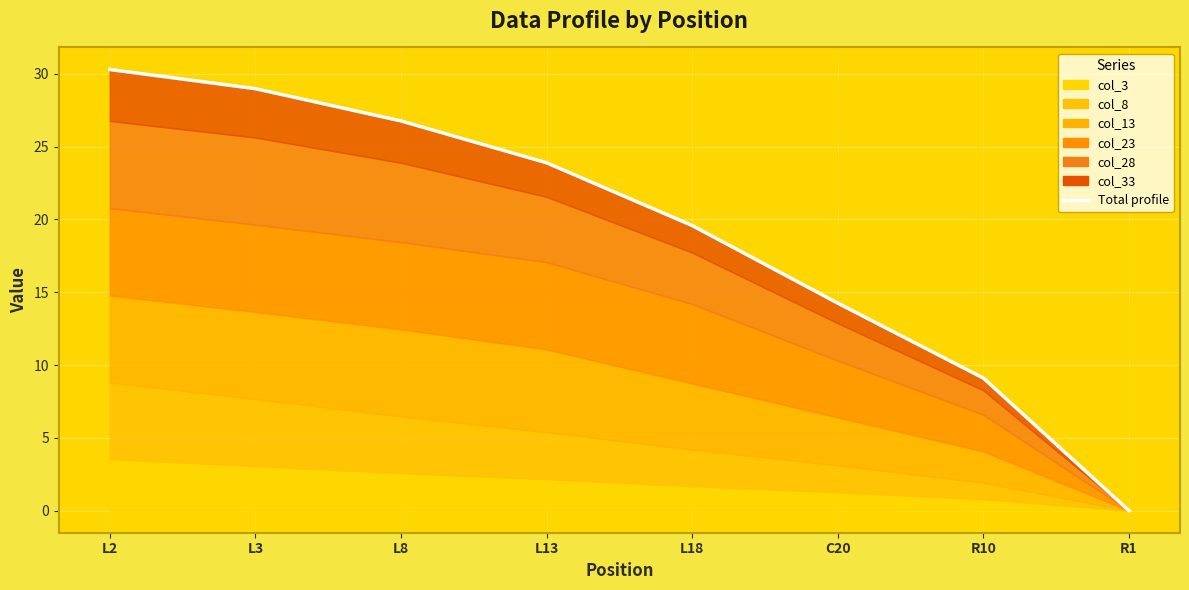

At which label is the value closest to 15?

C20